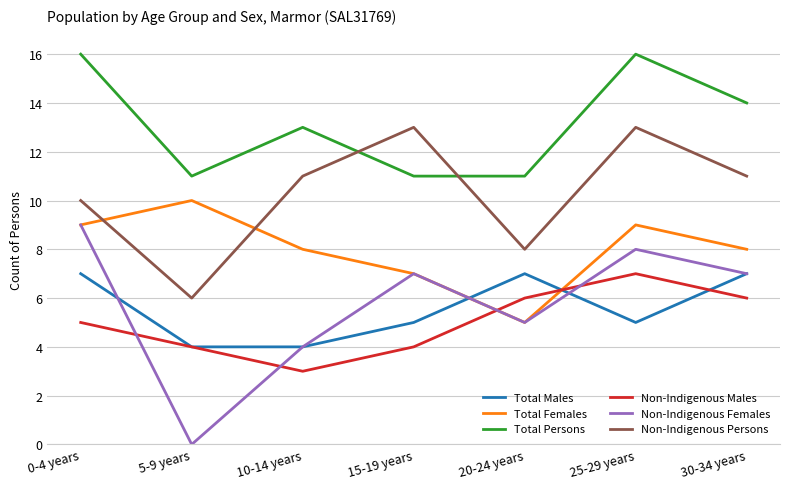

What position from the left is 25-29 years?

6